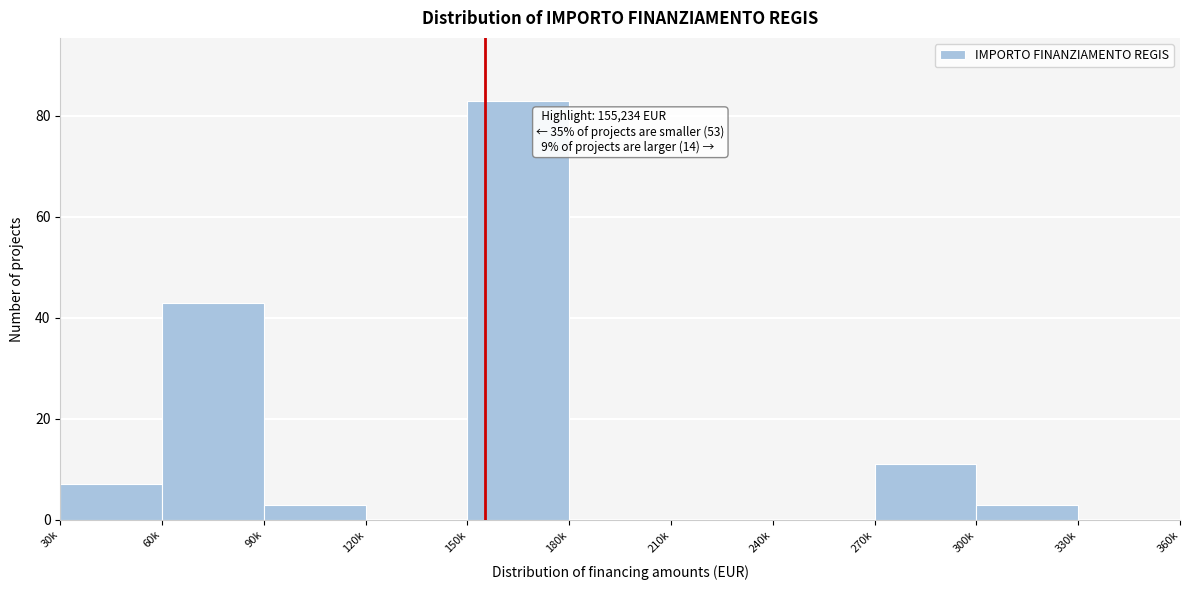

Reading left to right, transcribe all the data shown in this chart.

30k=7	60k=43	90k=3	120k=0	150k=83	180k=0	210k=0	240k=0	270k=11	300k=3	330k=0